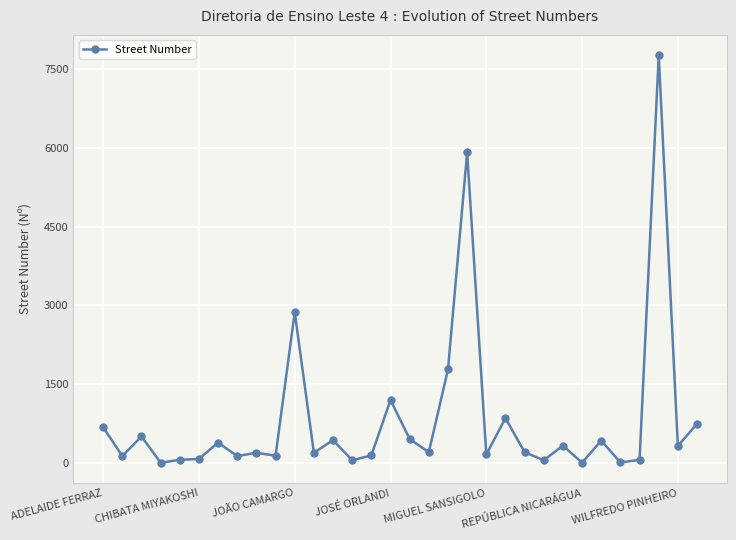

What is the difference between the second highest and second lowest values?

5911